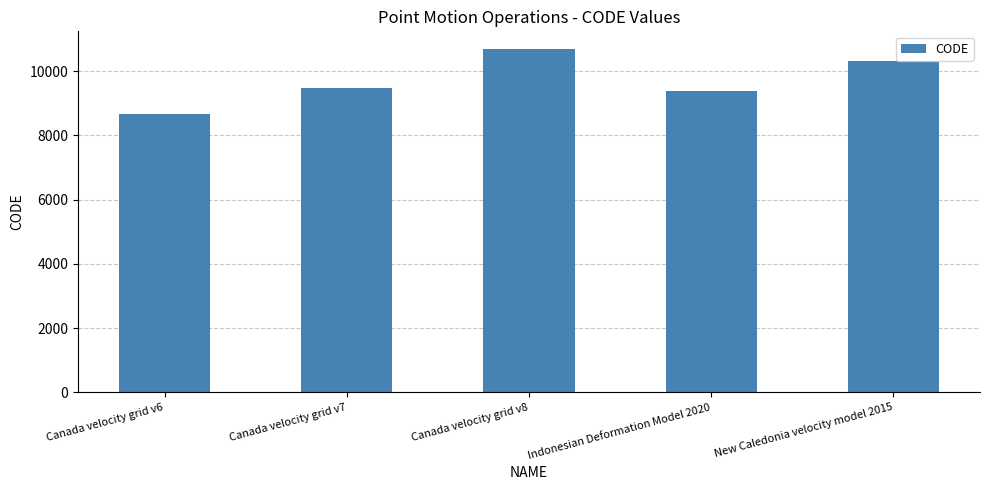

Between Indonesian Deformation Model 2020 and Canada velocity grid v8, which is larger?

Canada velocity grid v8